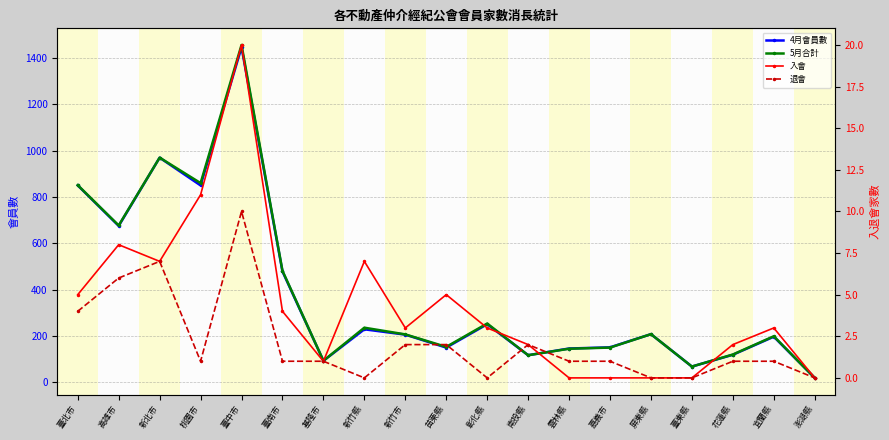

Which category has the lowest value in the 入會 series?

雲林縣